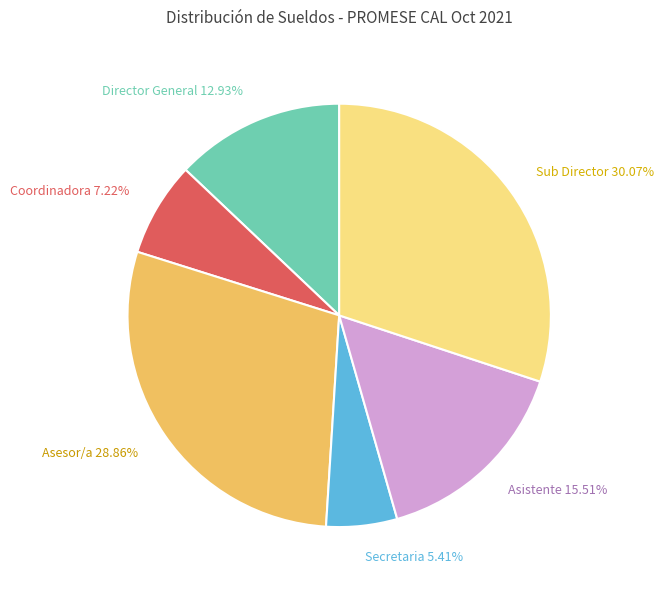

Which category has the biggest portion of the pie?

Sub Director 30.07%